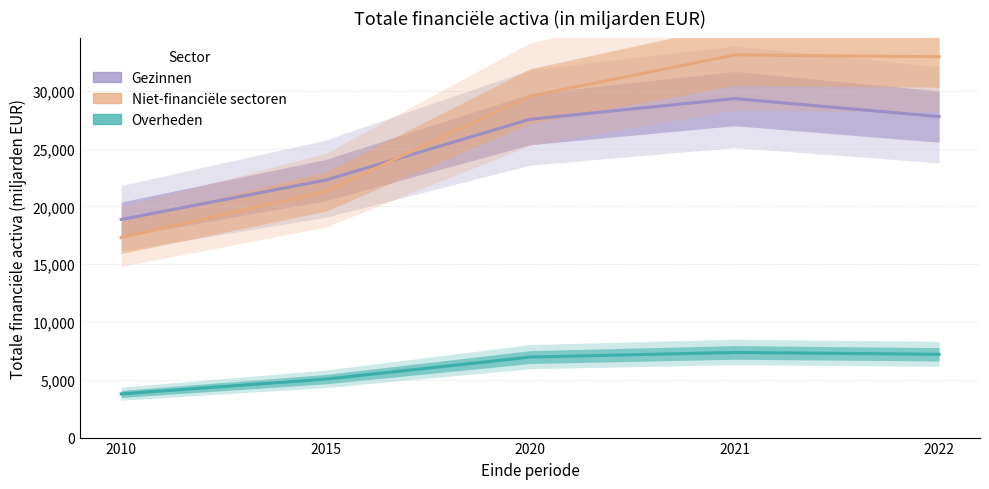

What is the difference between the Overheden values at 2022 and 2021?

162.4